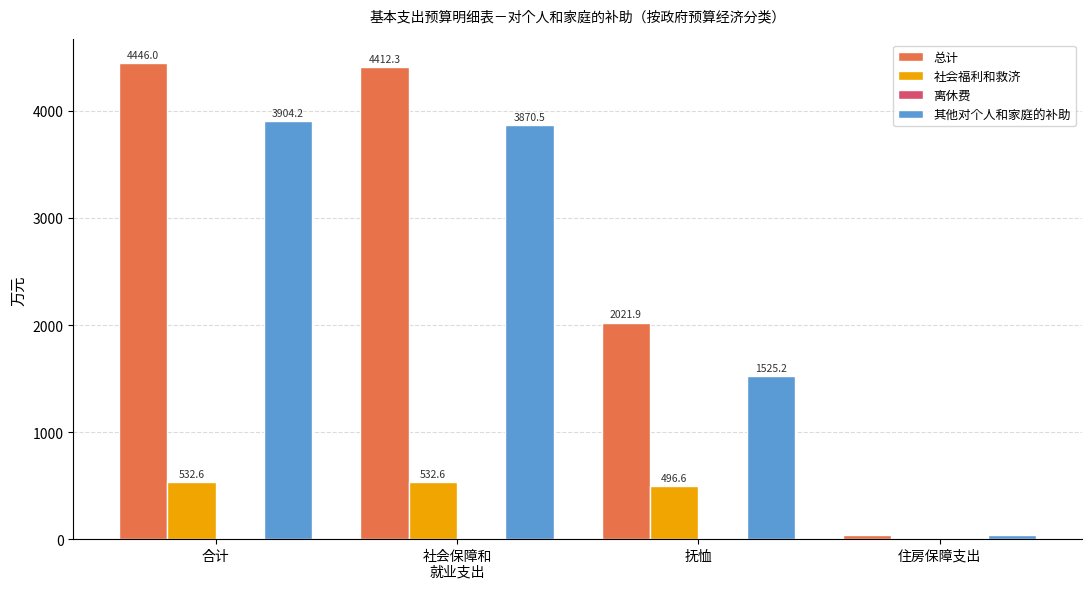

Between 合计 and 住房保障支出, which series saw the biggest shift?

总计